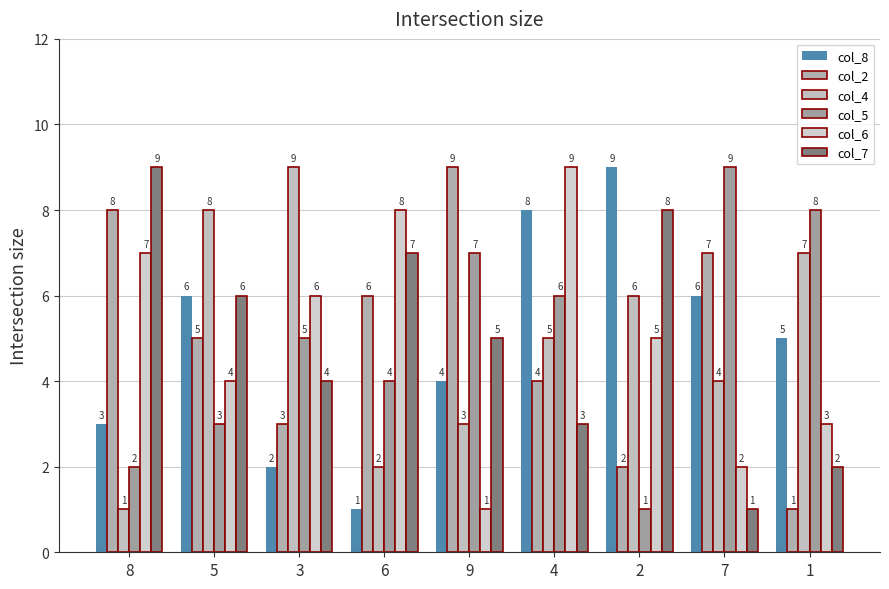

Is the value of col_8 at 6 greater than the value of col_2 at 9?

No